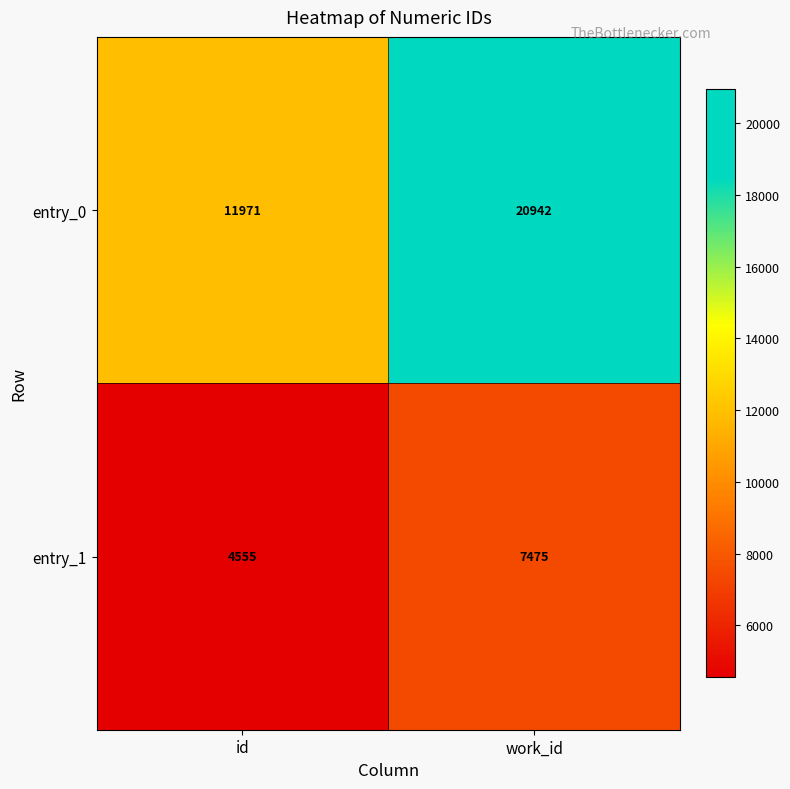

Between id and work_id, which series saw the biggest shift?

entry_0